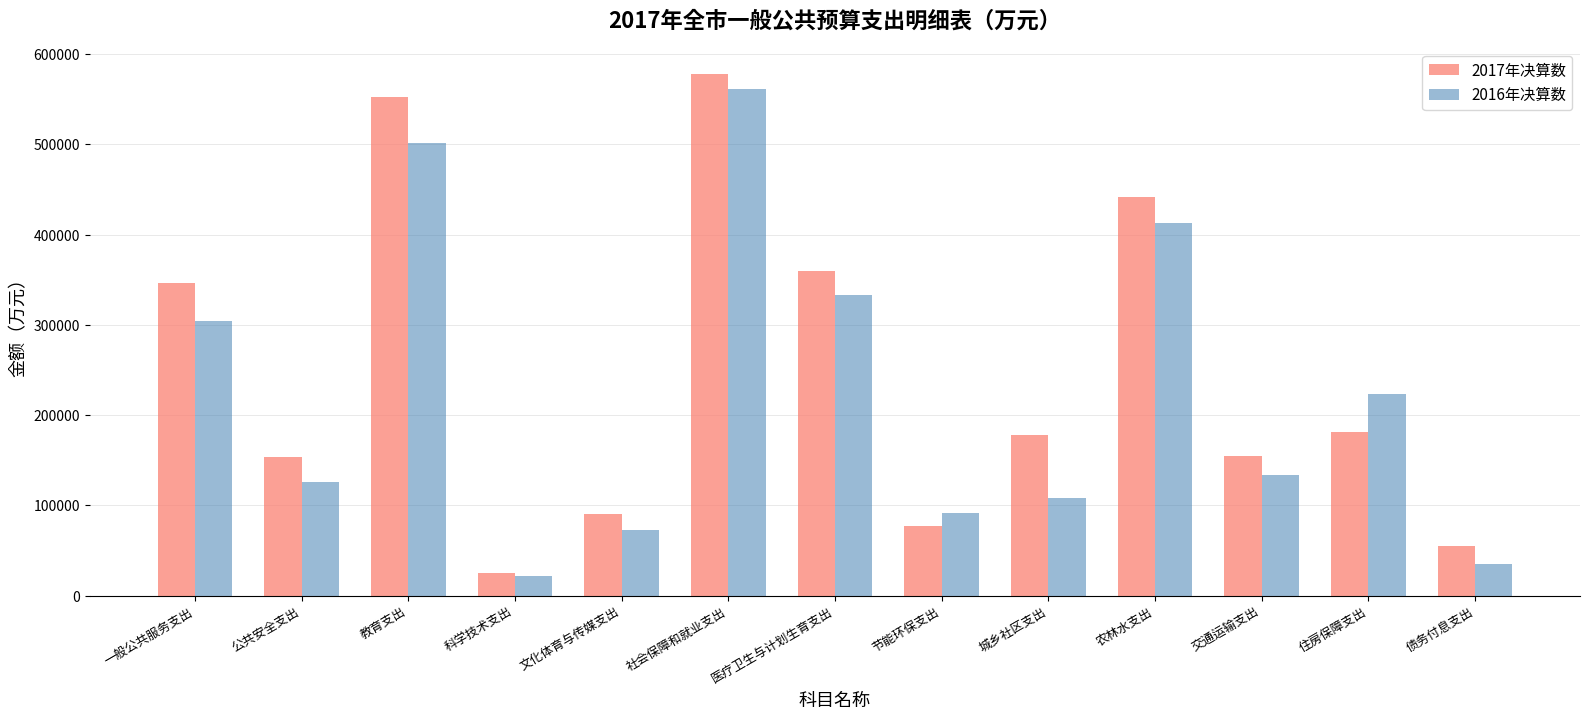

List the series in order of their peak value, lowest first.

2016年决算数, 2017年决算数